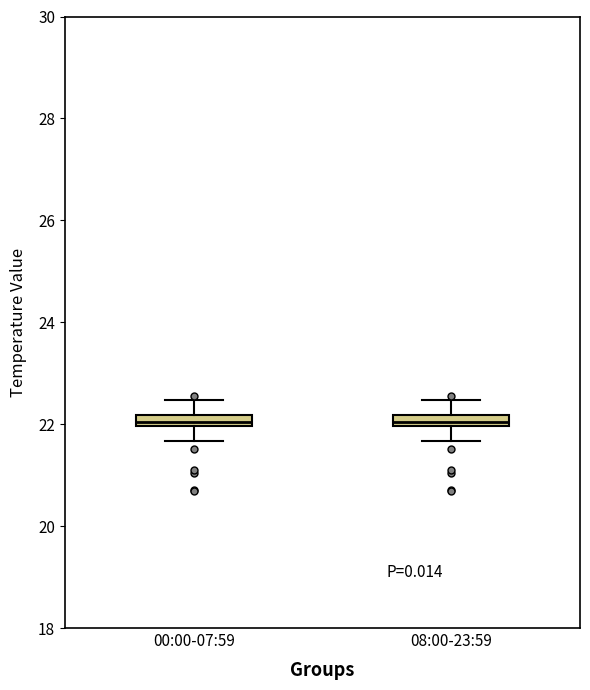

Where is the upper edge of the box for 08:00-23:59 on the y-axis? The values are not printed on the chart, so give them approximately, as read against the axis.

22.2